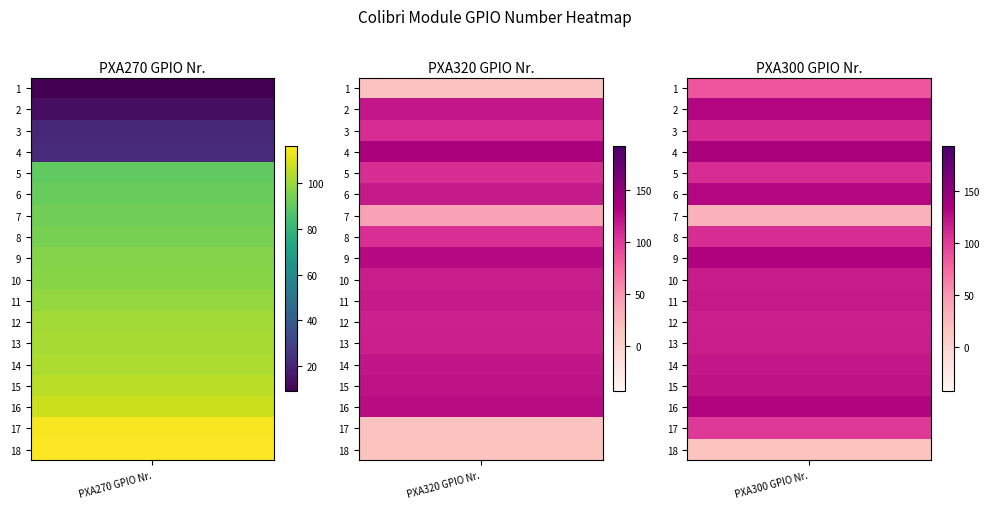

What is the difference between the 6 values at 3 and 0?

39